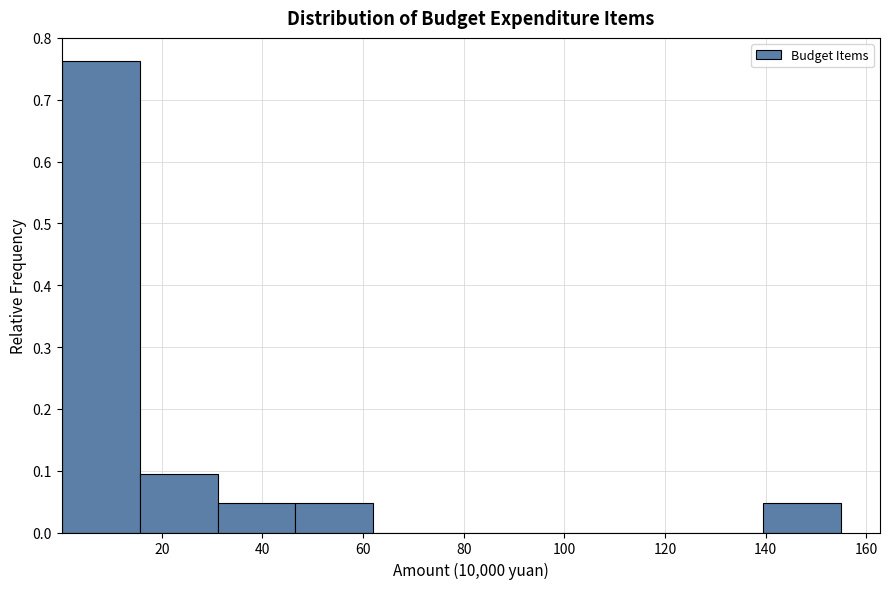

Which range on the x-axis has the tallest bar?

0 to 16